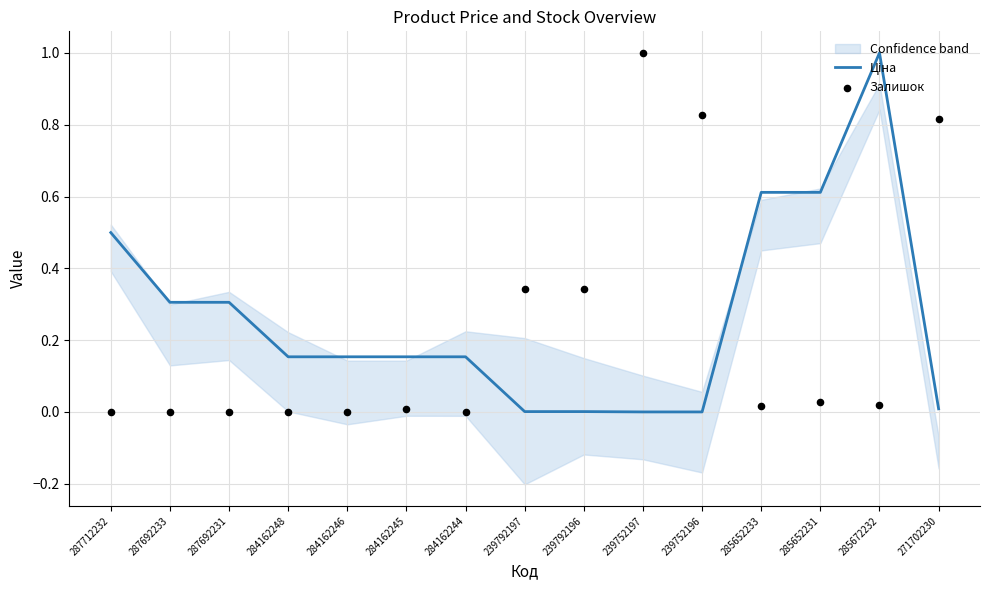

Which series has the largest total across all categories?

Ціна